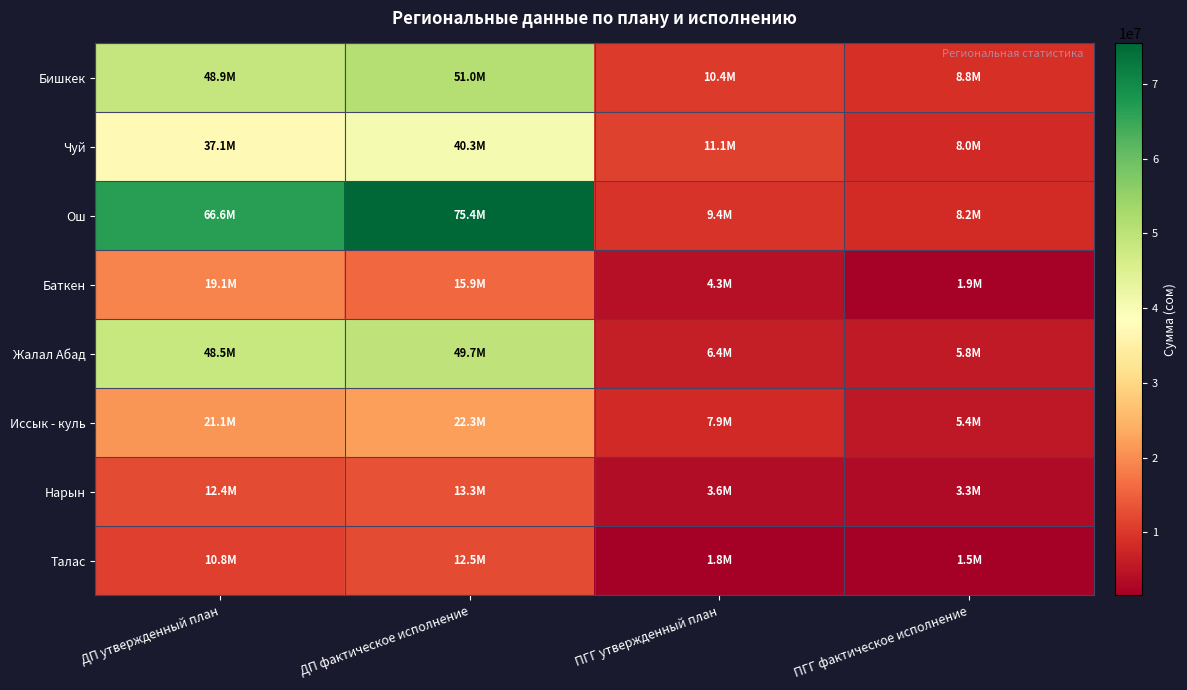

Between ДП утвержденный план and ДП фактическое исполнение, which series saw the biggest shift?

Ош